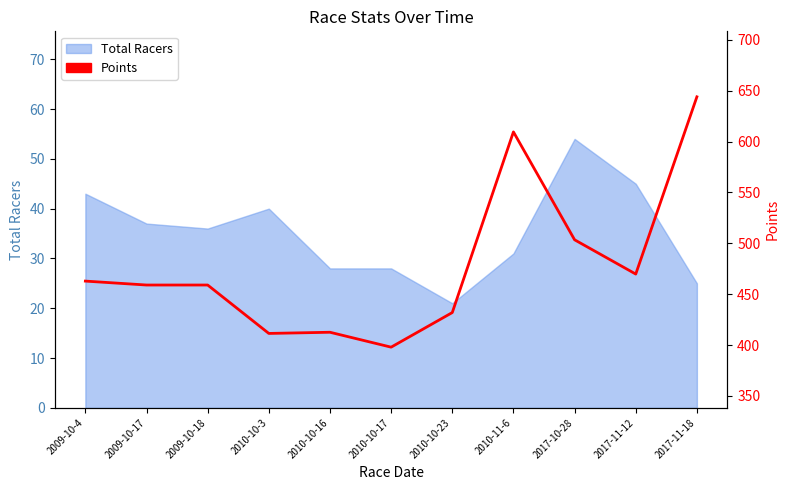

What is the sum of all values?

5261.5